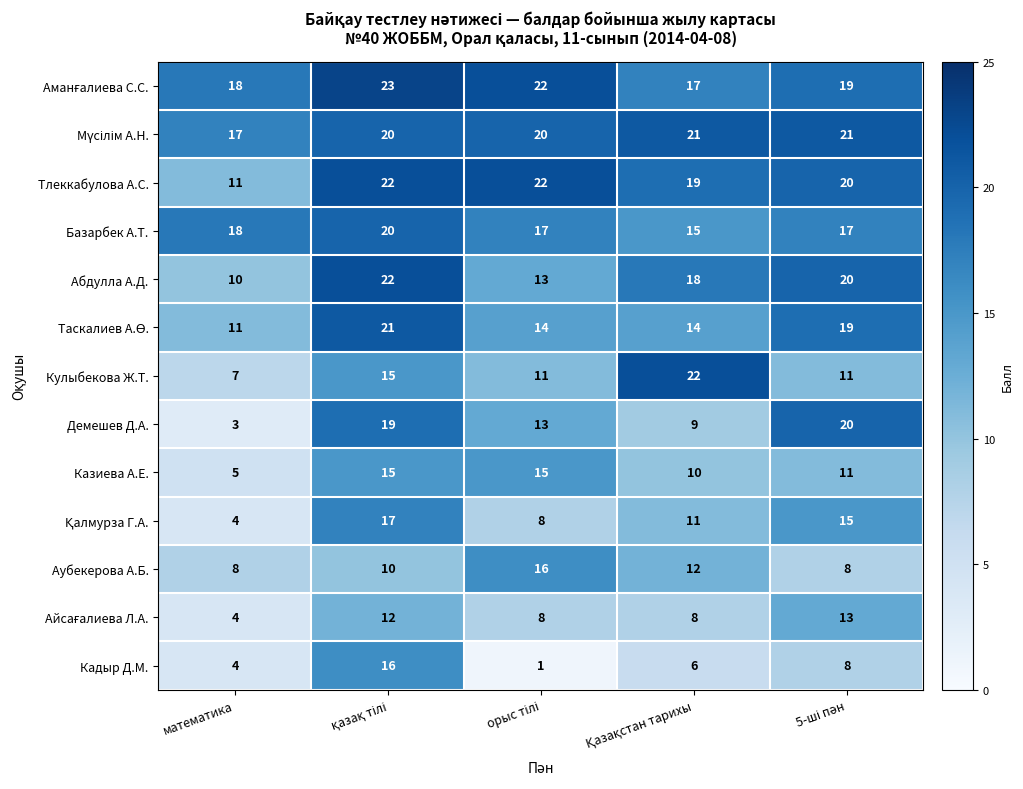

At how many categories does at least one series exceed 5?

5